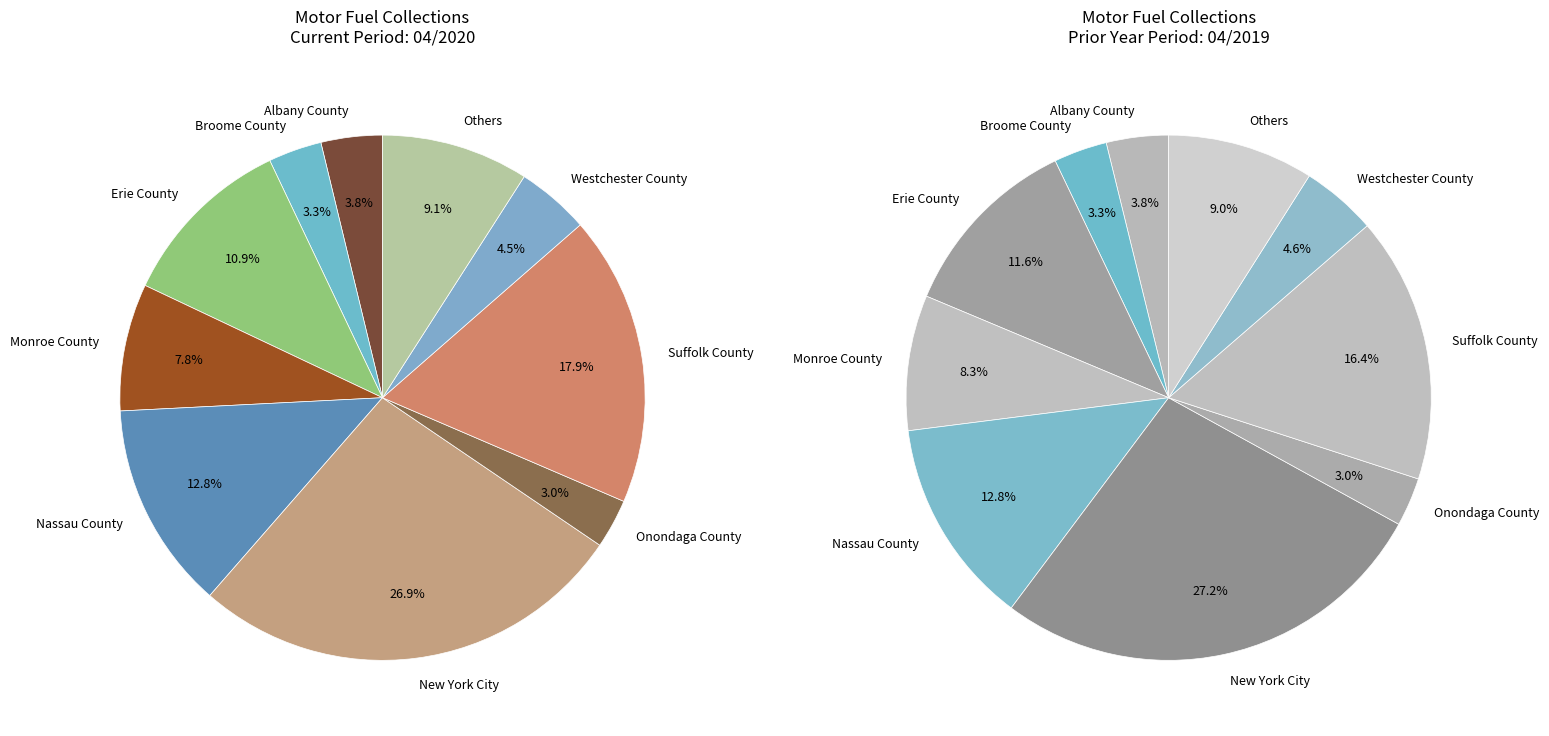

Count the number of slices in the pie.

10